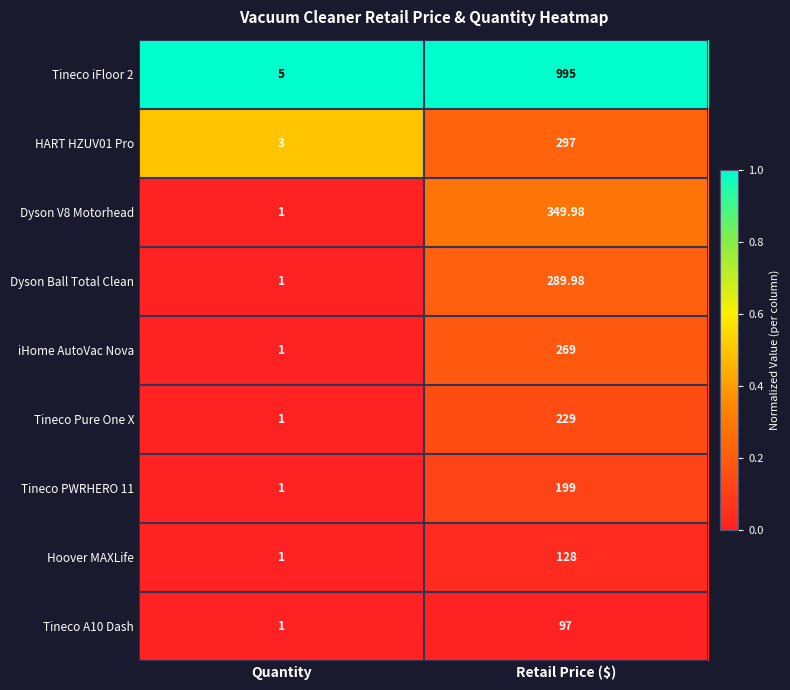

Between Quantity and Retail Price ($), which series saw the biggest shift?

Tineco iFloor 2